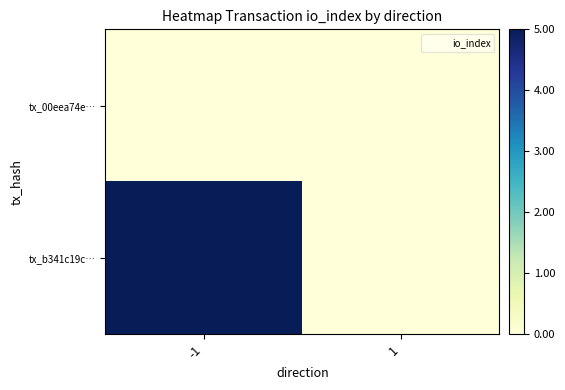

Reading left to right, what are all the values shown in this chart?

tx_00eea74e…: -1=0	1=0
tx_b341c19c…: -1=5	1=0